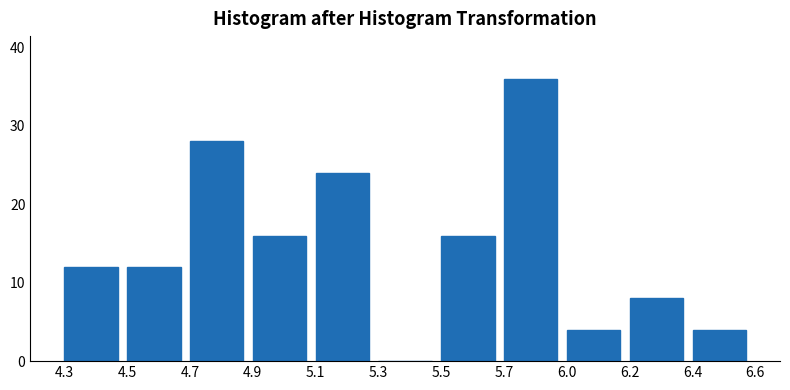

Reading left to right, transcribe all the data shown in this chart.

4.3=12	4.5=12	4.7=28	4.9=16	5.1=24	5.3=0	5.5=16	5.7=36	6.0=4	6.2=8	6.4=4